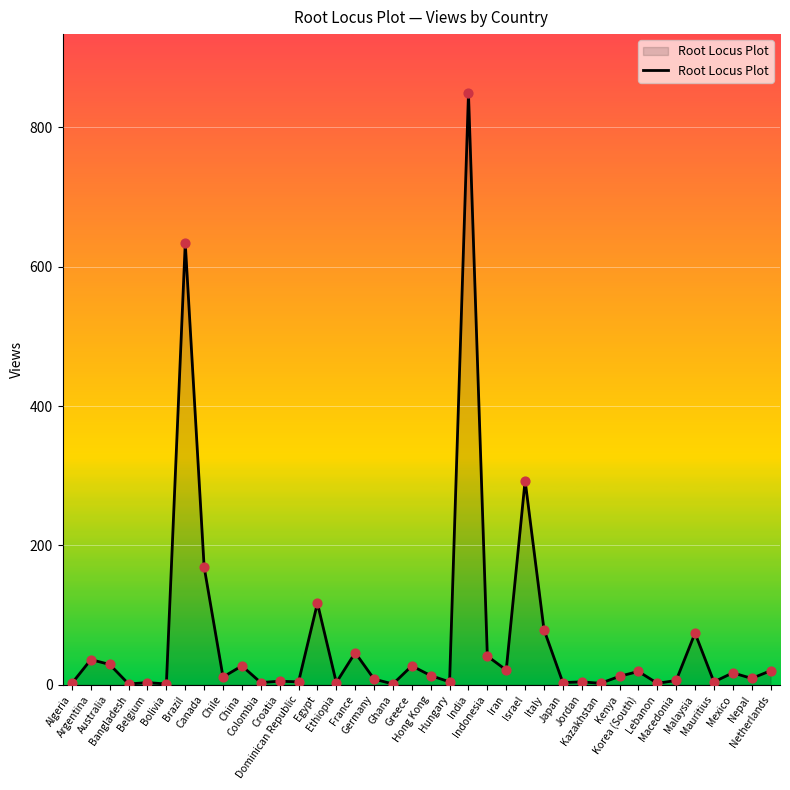

Which has a higher value, Hungary or Malaysia?

Malaysia